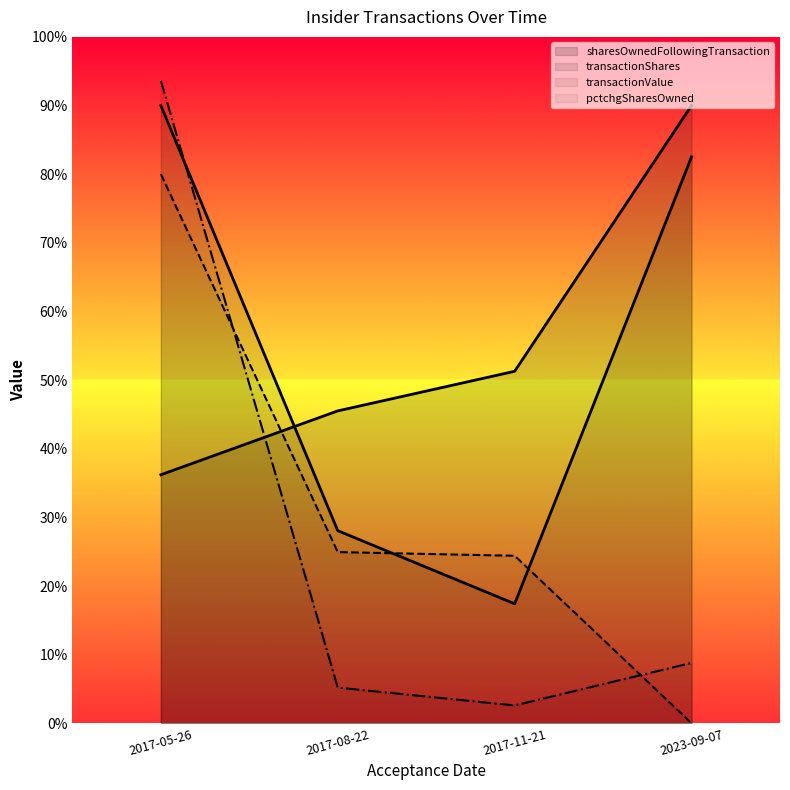

How many intersections are there between sharesOwnedFollowingTransaction and transactionValue?

1